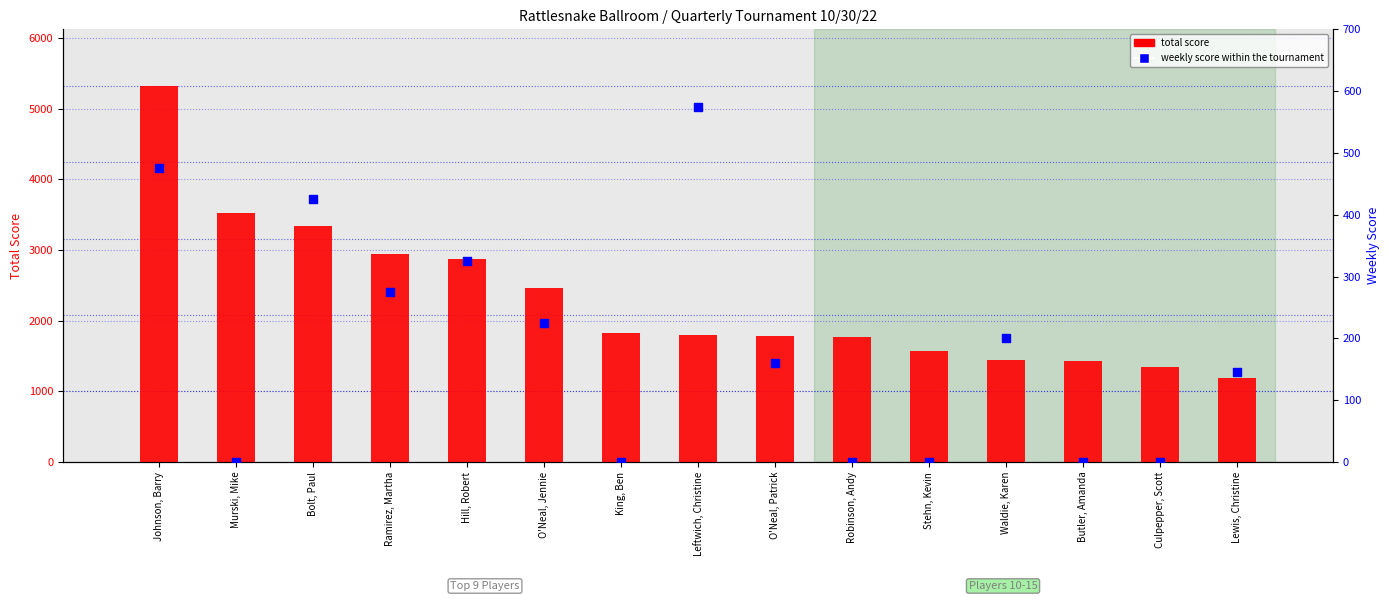

Which series reaches the minimum Y coordinate?

weekly score (2022-09-11)